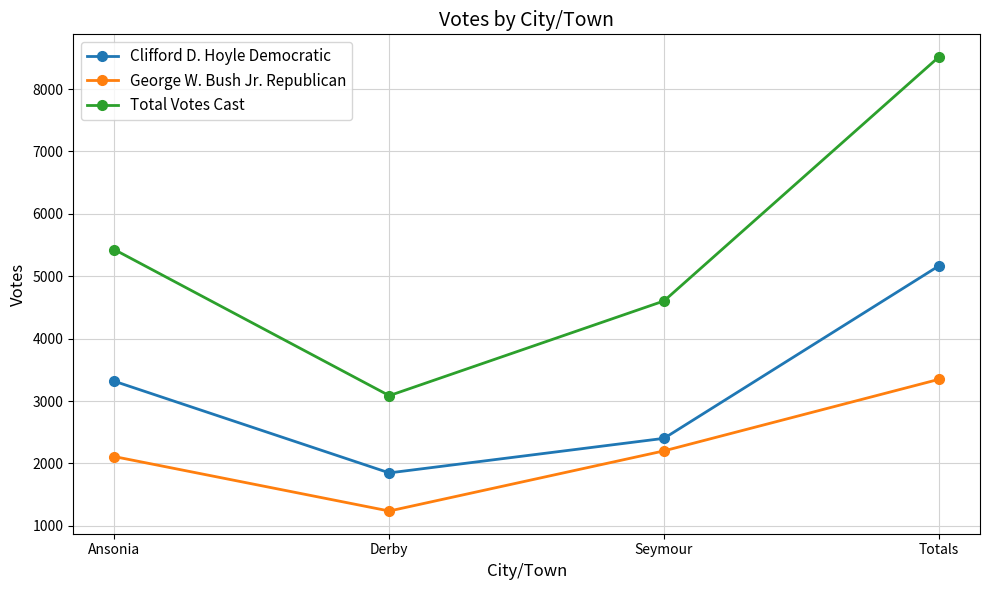

Reading left to right, extract all data points from this chart.

Clifford D. Hoyle Democratic: 3317	1849	2403	5166
George W. Bush Jr. Republican: 2110	1238	2202	3348
Total Votes Cast: 5427	3087	4605	8514